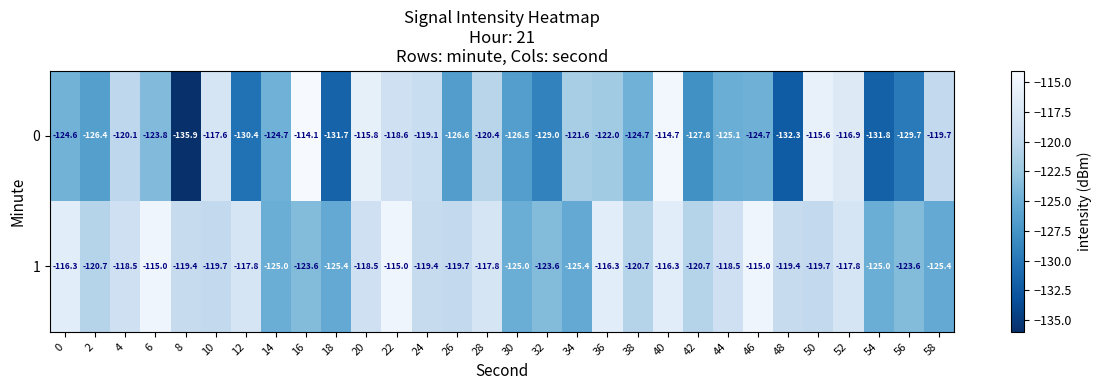

True or false: 0 has a value of -131.7 at 18.

True